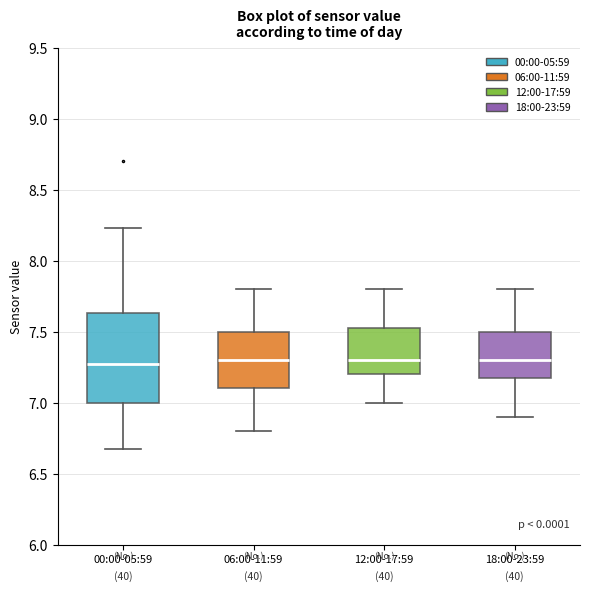

Reading left to right, transcribe this box plot: for each box, give where its median line is, the range the box spans, and where its two whiskers end, as read against the y-axis. The values are not printed on the chart, so give them approximately, as read against the axis.

00:00-05:59: median 7.25, box 7.00 to 7.65, whiskers 6.65 to 8.25
06:00-11:59: median 7.30, box 7.10 to 7.50, whiskers 6.80 to 7.80
12:00-17:59: median 7.30, box 7.20 to 7.55, whiskers 7.00 to 7.80
18:00-23:59: median 7.30, box 7.20 to 7.50, whiskers 6.90 to 7.80